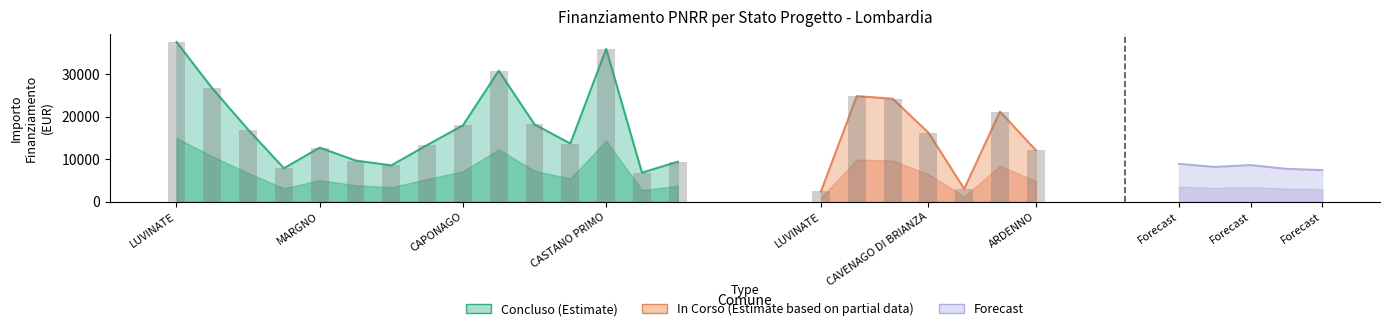

True or false: the data shows 43360 at MARGNO.

False